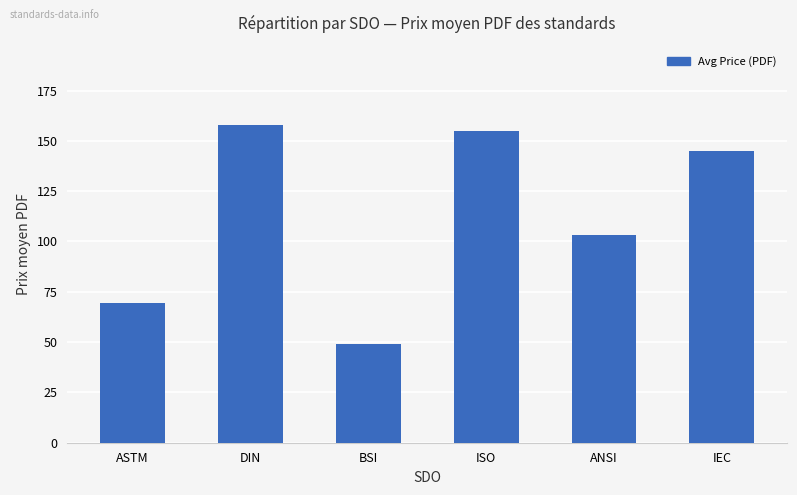

Reading left to right, extract all data points from this chart.

ASTM=69.6	DIN=157.8	BSI=48.9	ISO=155.0	ANSI=103.3	IEC=145.0